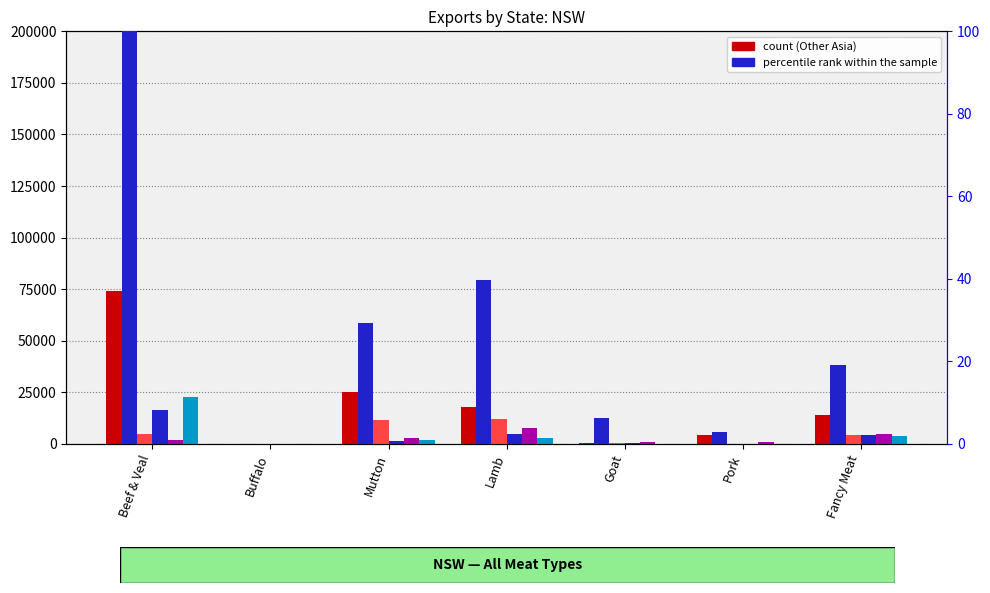

True or false: Total has a value of 0.0 at Buffalo.

True